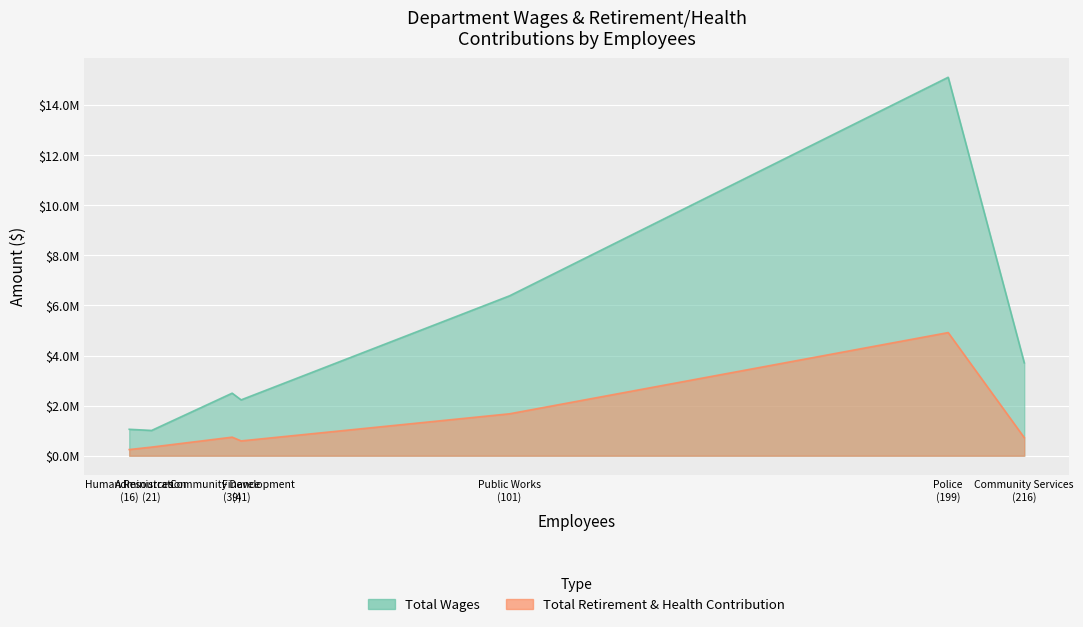

True or false: Total Retirement & Health Contribution and Total Wages intersect in this chart.

False